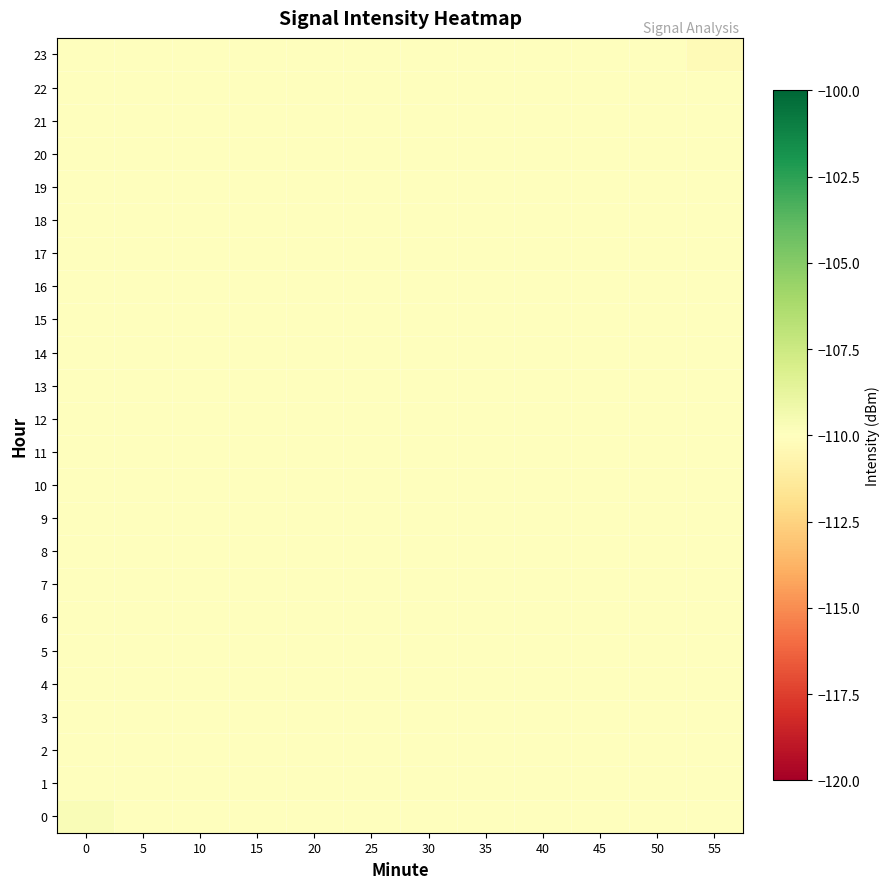

Rank the series at 20 from highest to lowest value.

0, 1, 2, 3, 4, 5, 6, 7, 8, 9, 10, 11, 12, 13, 14, 15, 16, 17, 18, 19, 20, 21, 22, 23